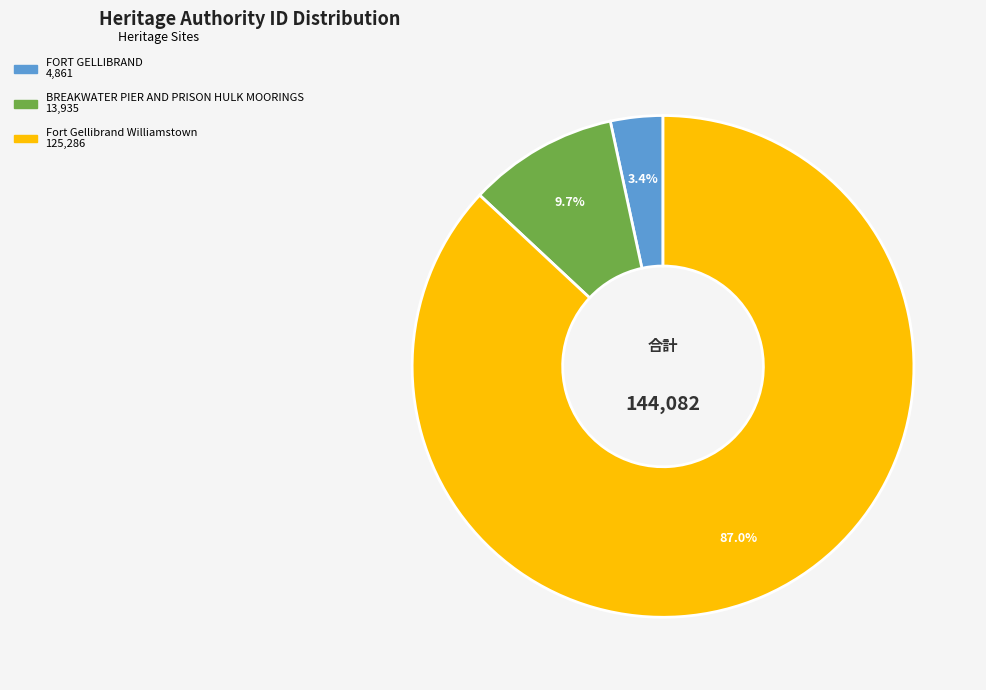

Between Fort Gellibrand Williamstown and FORT GELLIBRAND, which is larger?

Fort Gellibrand Williamstown